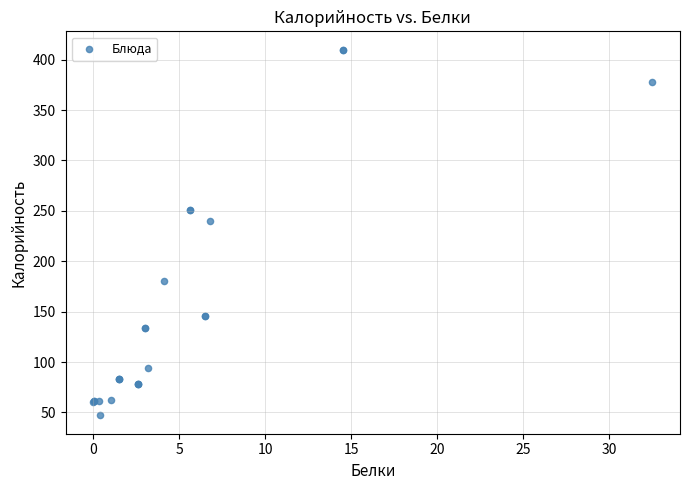

What Y value in the scatter plot is closest to 228?

239.9